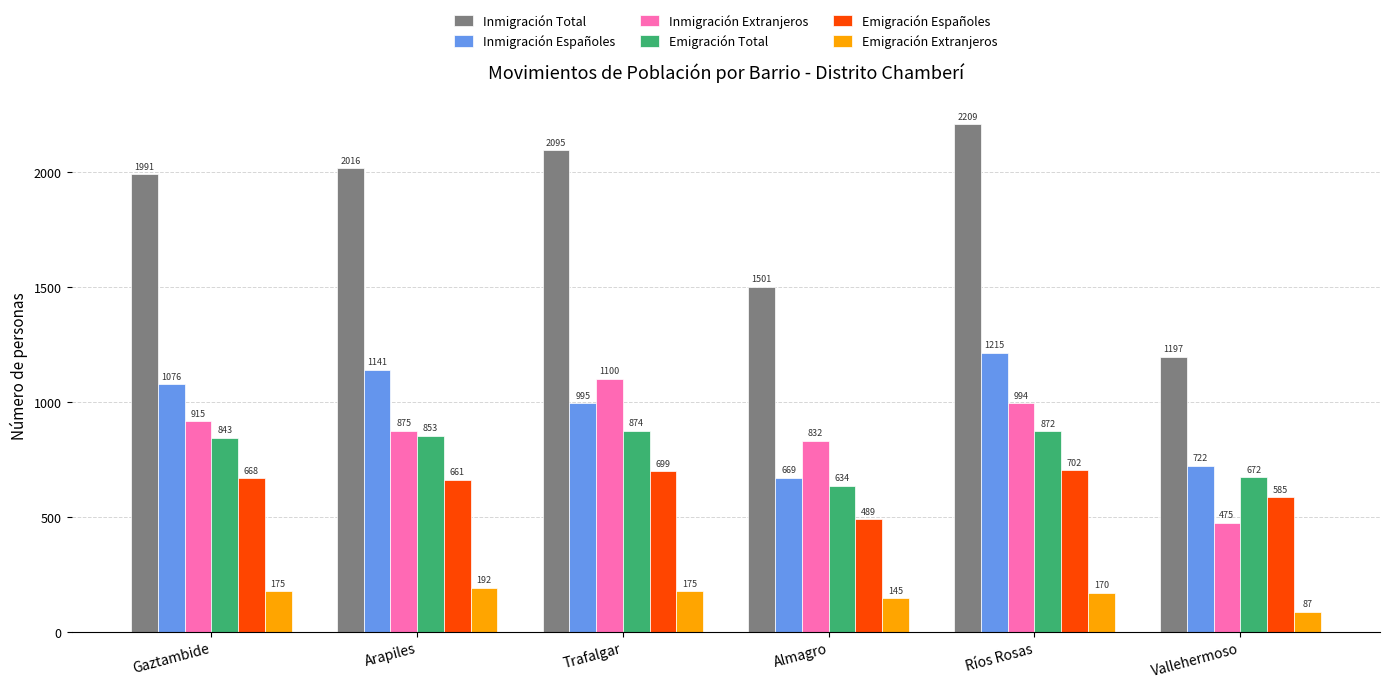

Read the Inmigración Extranjeros value at Almagro.

832